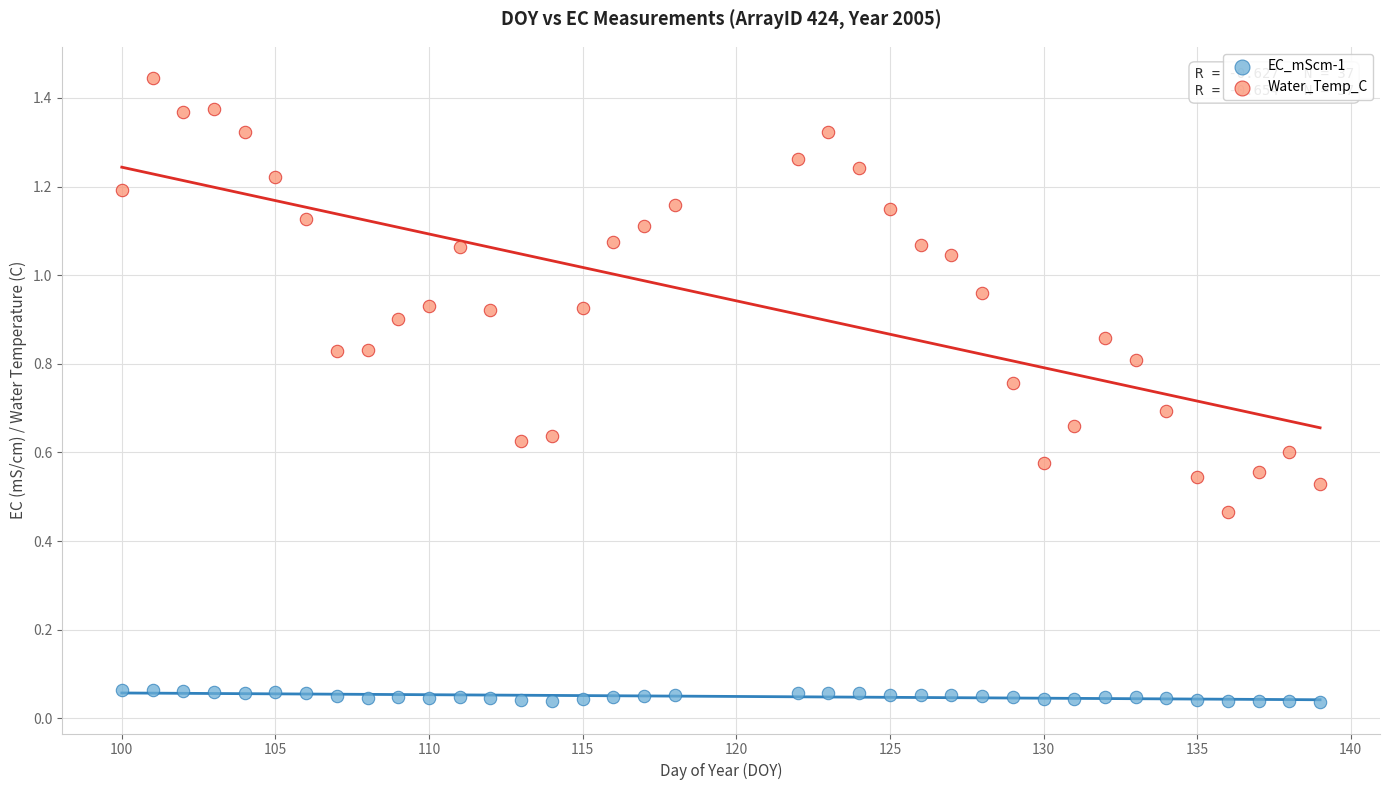

Which series contains the lowest Y value?

EC_mScm-1